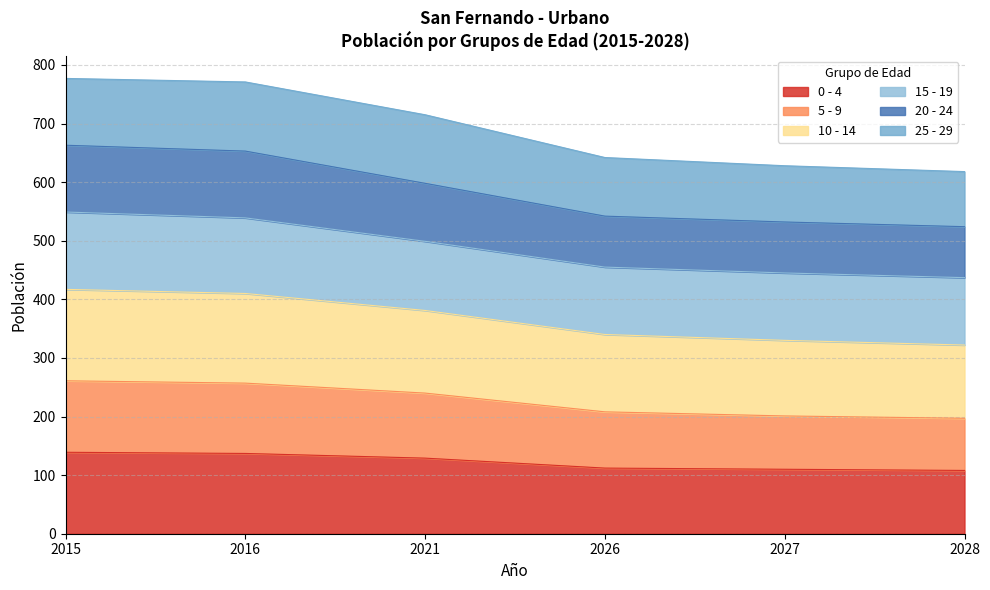

Is it true that 0 - 4 equals 71 at 2028?

False